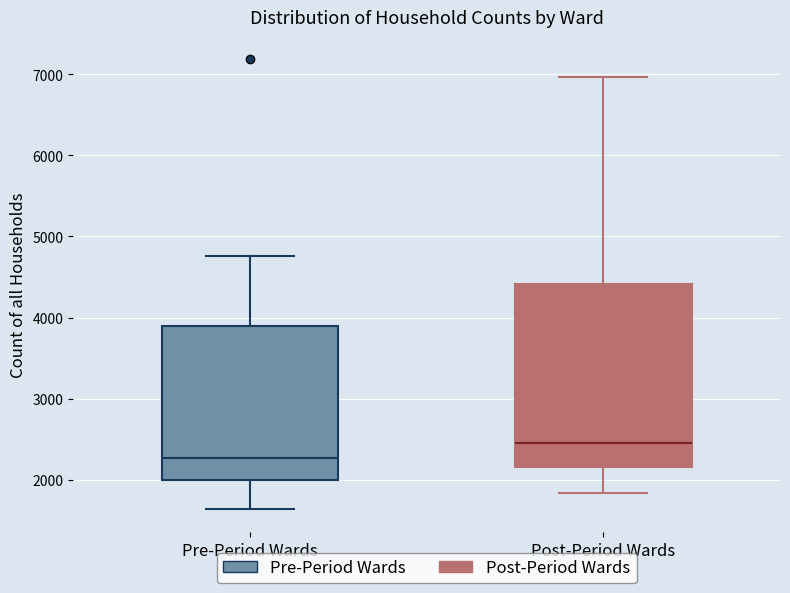

Reading left to right, transcribe this box plot: for each box, give where its median line is, the range the box spans, and where its two whiskers end, as read against the y-axis. The values are not printed on the chart, so give them approximately, as read against the axis.

Pre-Period Wards: median 2300, box 2000 to 3900, whiskers 1600 to 4800
Post-Period Wards: median 2500, box 2200 to 4400, whiskers 1800 to 7000